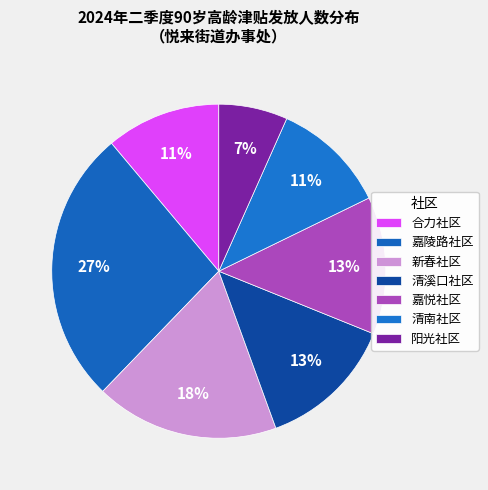

Count the number of slices in the pie.

7